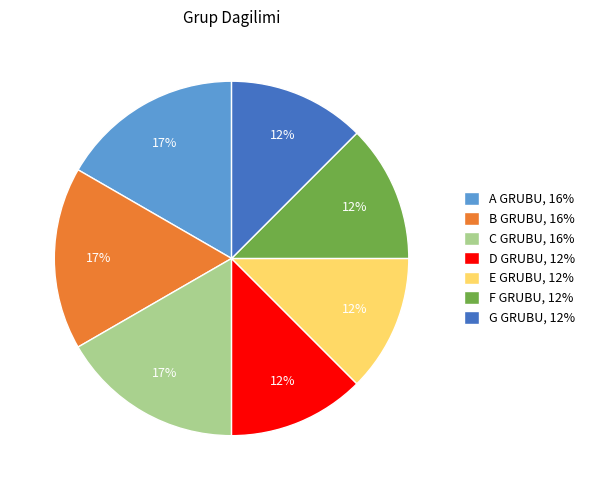

To the nearest percent, what portion does B GRUBU represent?

17%